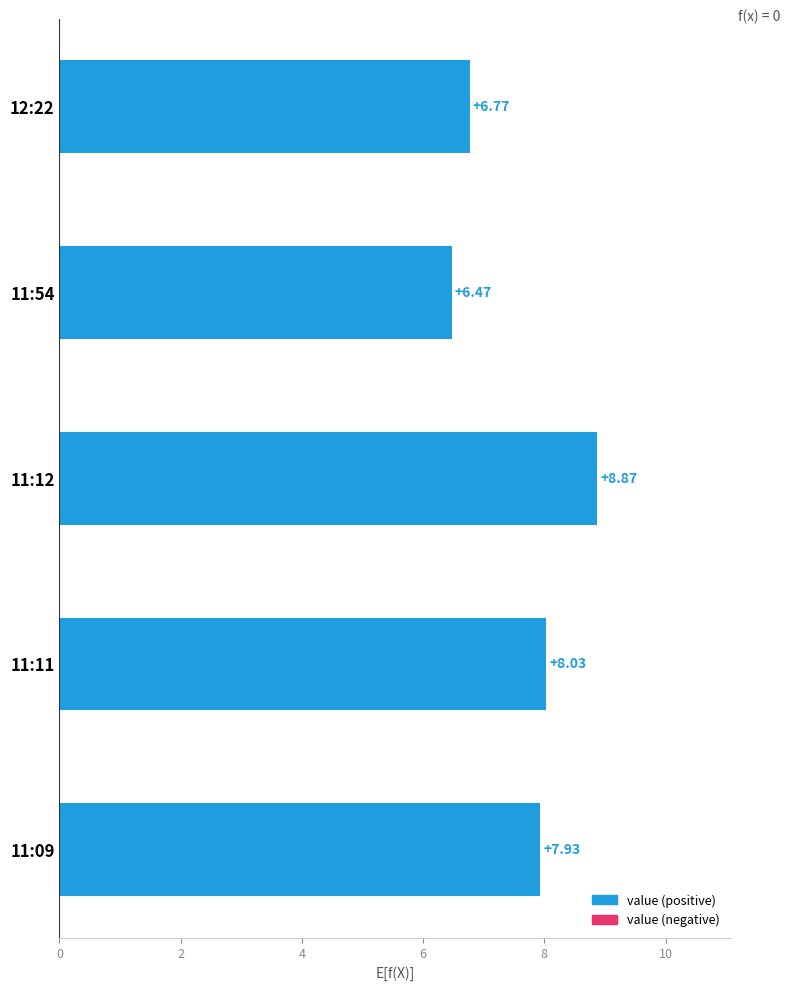

What is the average value?

7.6